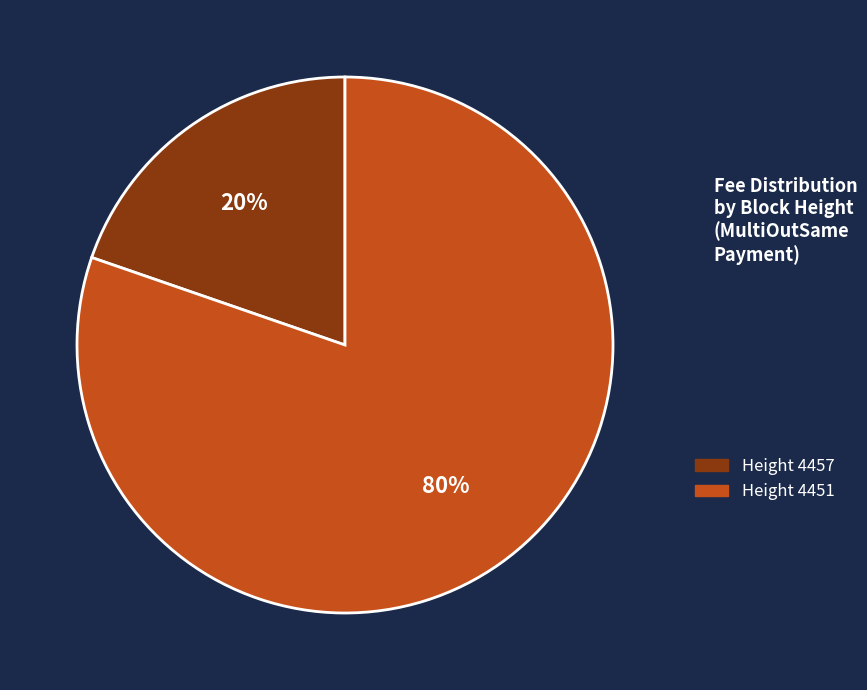

How many segments does this pie chart have?

2